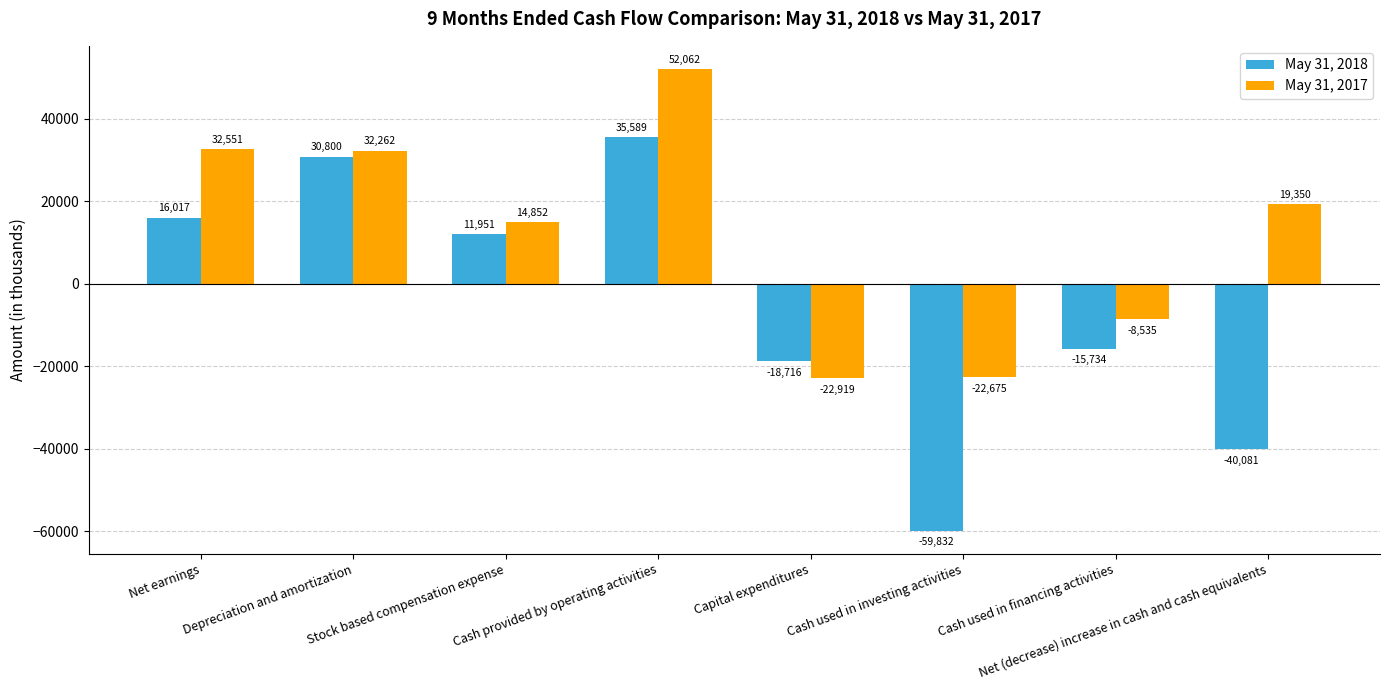

What is the spread (max minus min) of values at Stock based compensation expense?

2901